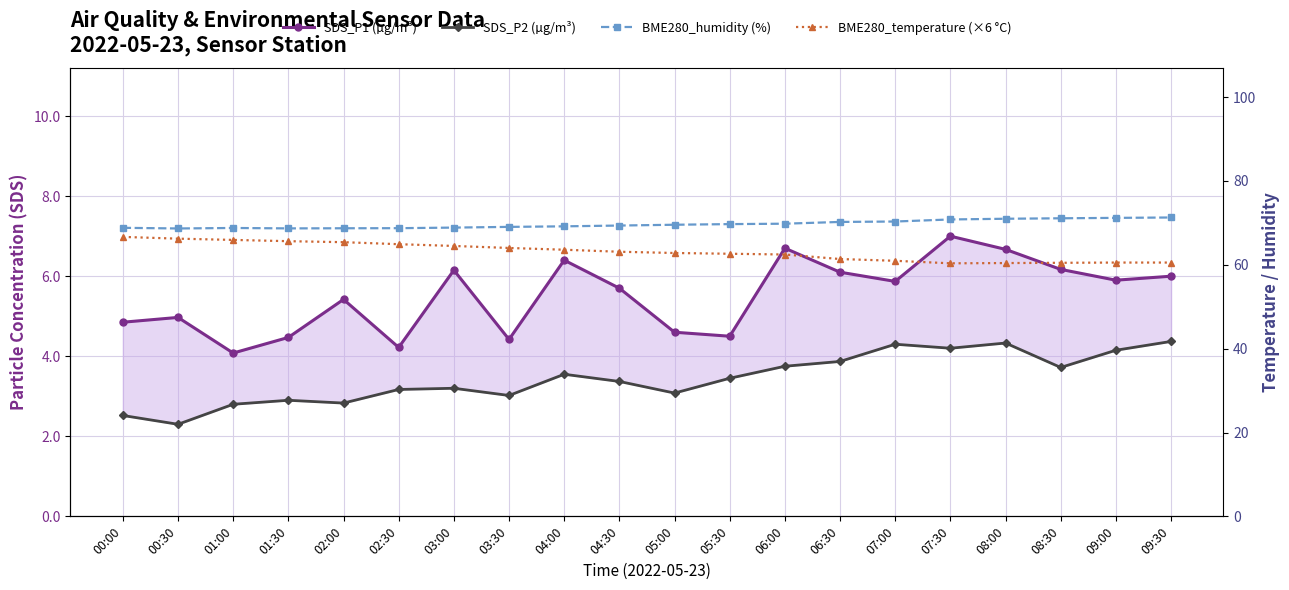

The value of BME280_temperature (×6 °C) at 05:30 is 62.6. True or false?

True